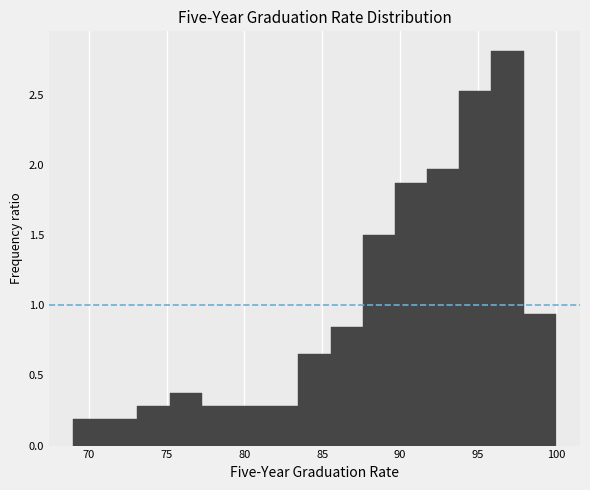

Over which range of the x-axis is the bar tallest?

96.0 to 98.0